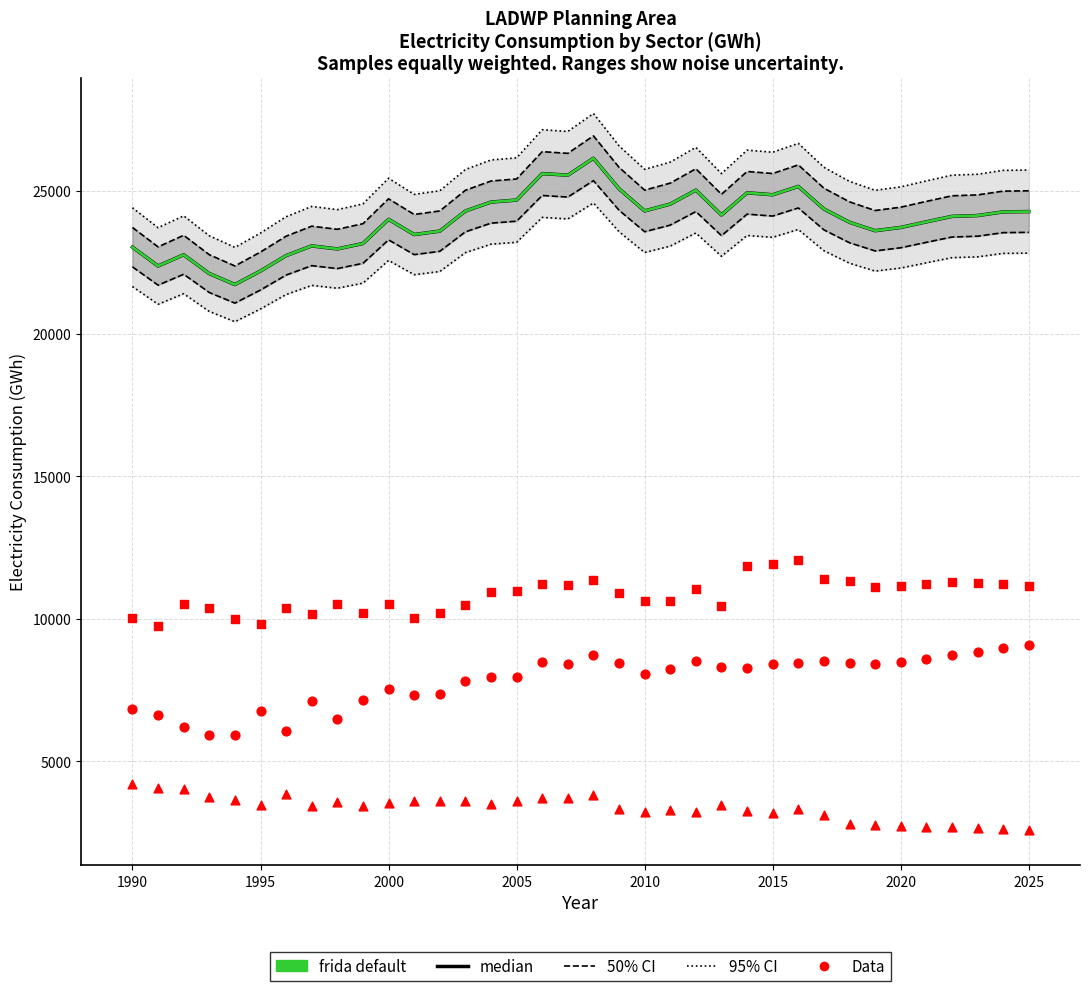

Which series contains the lowest Y value?

Industrial